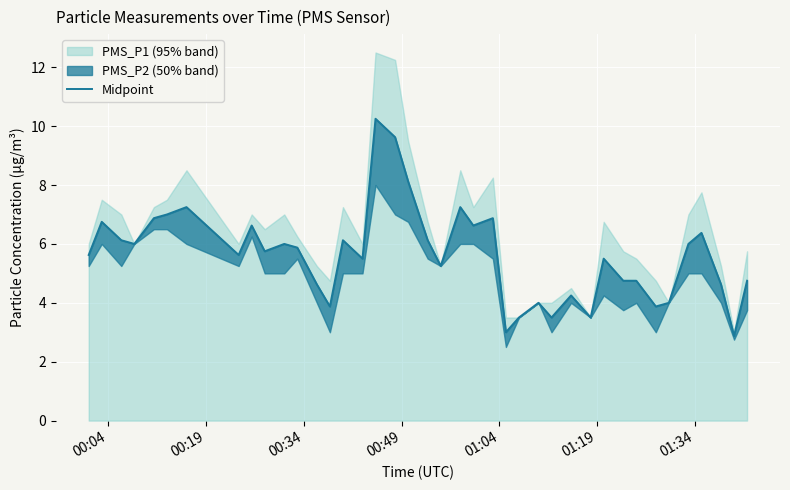

How many points are higher than both their immediate neighbors (excluding endpoints)?

12